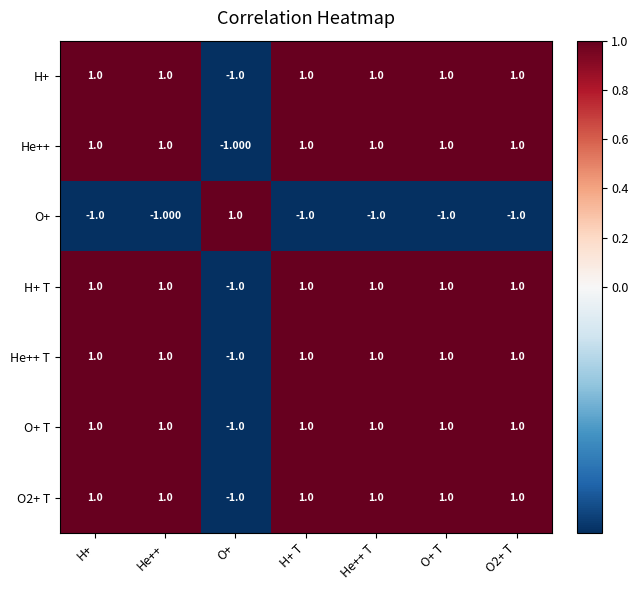

At which label does O+ T reach its minimum?

O+